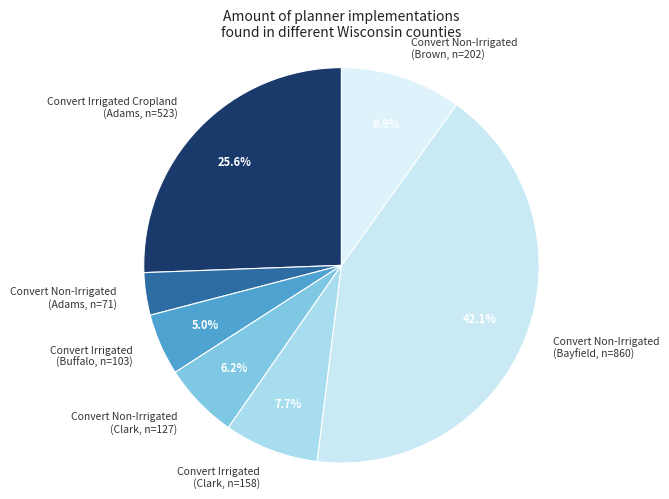

Count the number of slices in the pie.

7